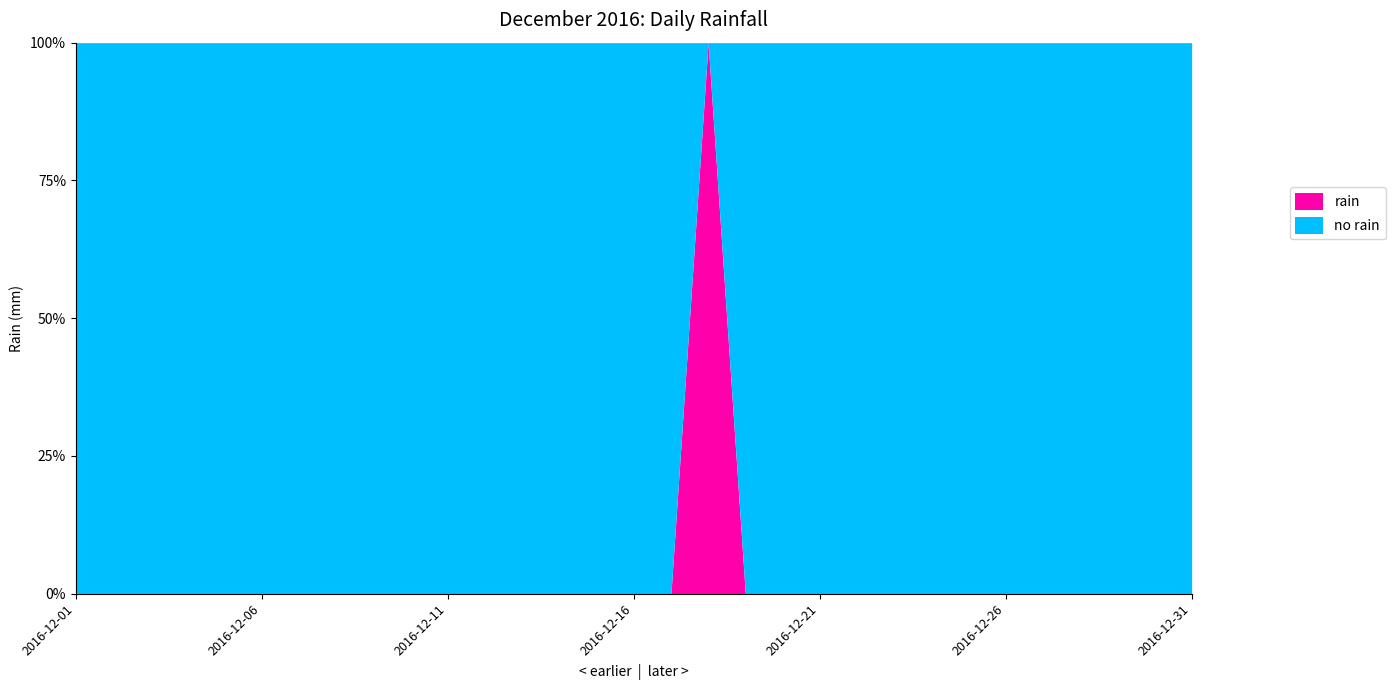

How many interior local peaks (higher than both neighbors) does the data have?

1